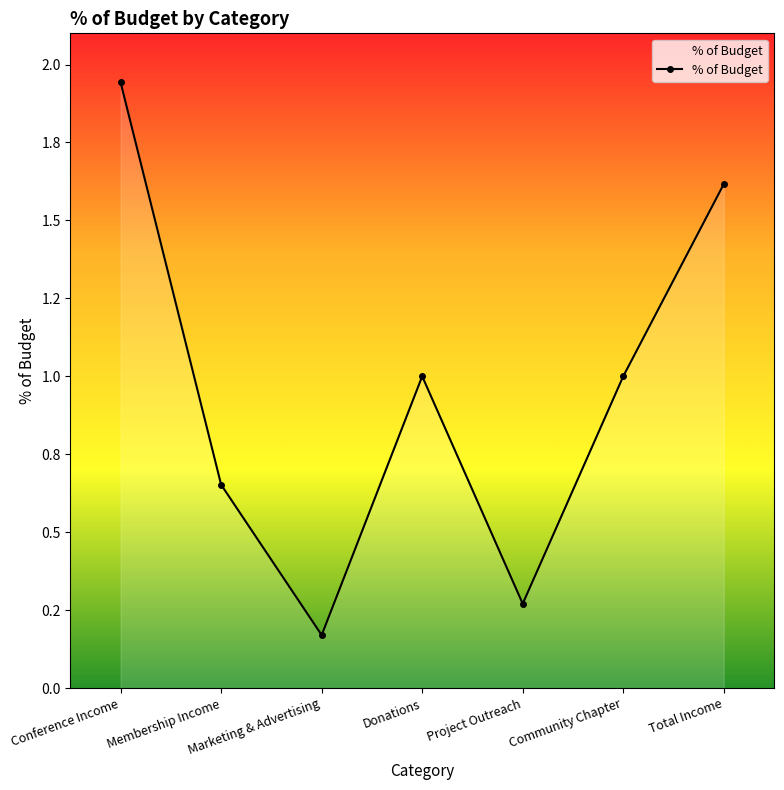

Rank the categories by value from lowest to highest.

Marketing & Advertising, Project Outreach, Membership Income, Donations, Community Chapter, Total Income, Conference Income